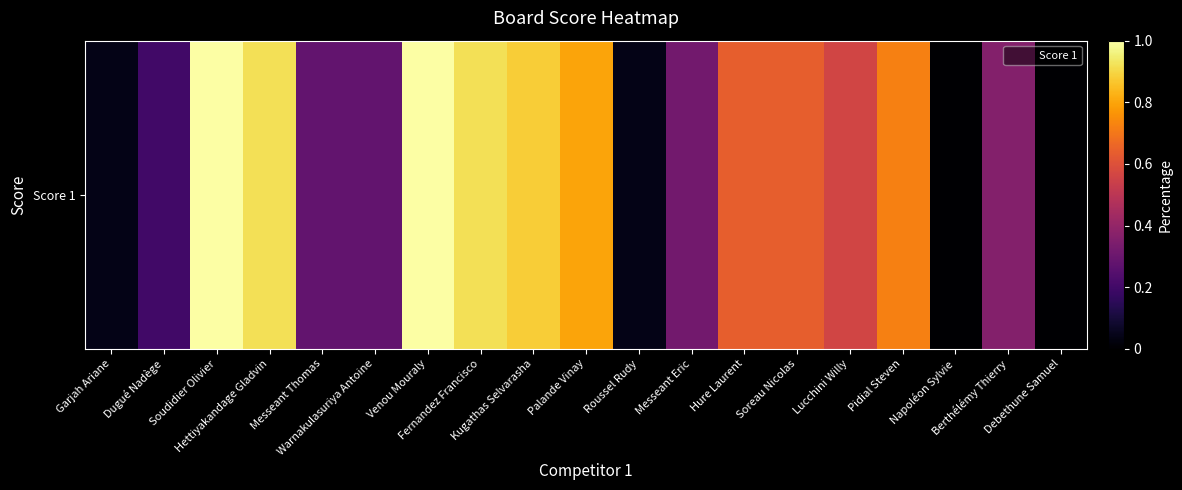

What is the difference between the values at Fernandez Francisco and Messeant Thomas?

0.6